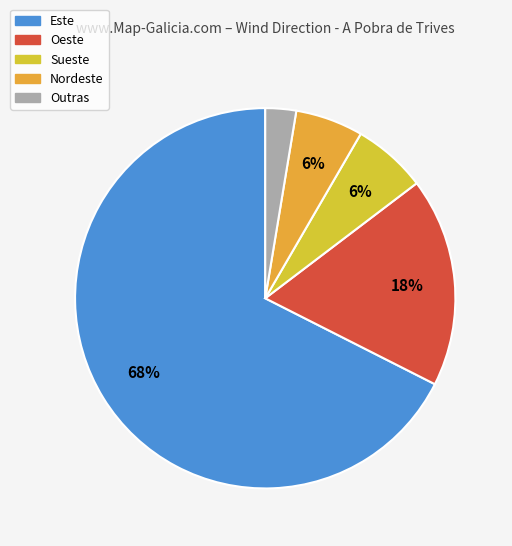

What is the largest slice in the pie chart?

Este